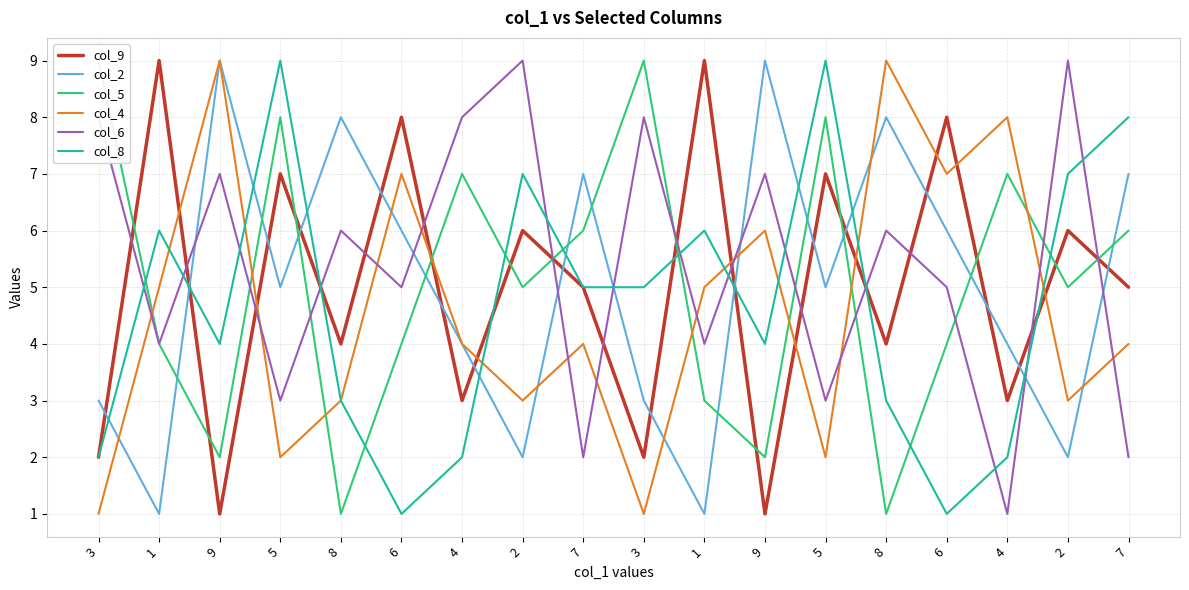

How many series are shown in this chart?

6